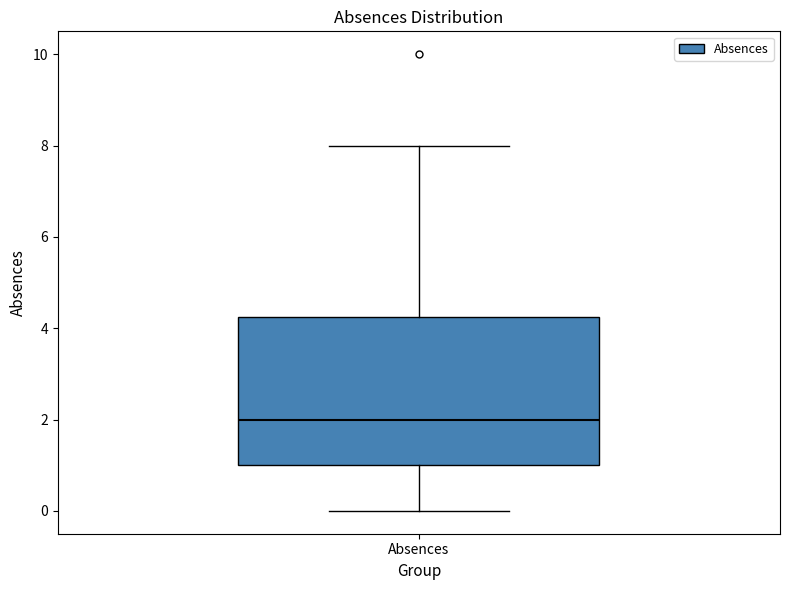

Where is the upper edge of the box for Absences on the y-axis? The values are not printed on the chart, so give them approximately, as read against the axis.

4.2